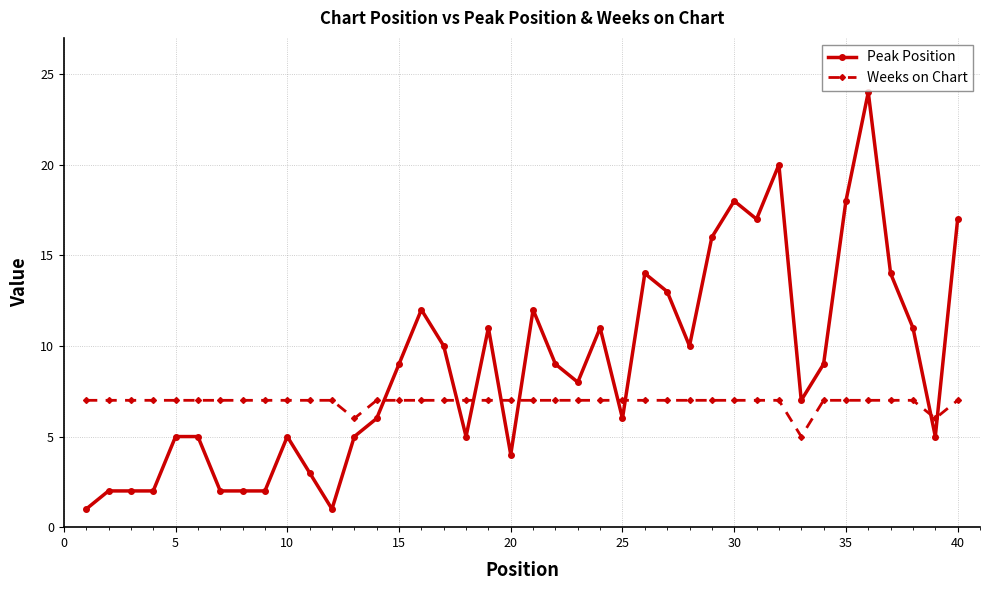

List the series in order of their overall mean, lowest first.

Weeks on Chart, Peak Position